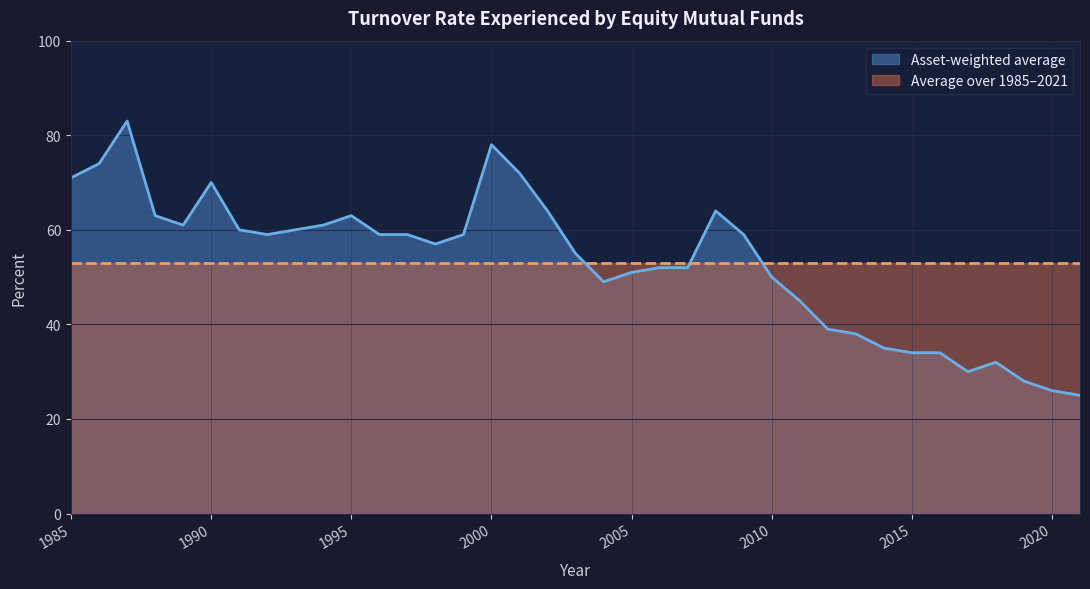

What is the value of the 36th point from the left?

26